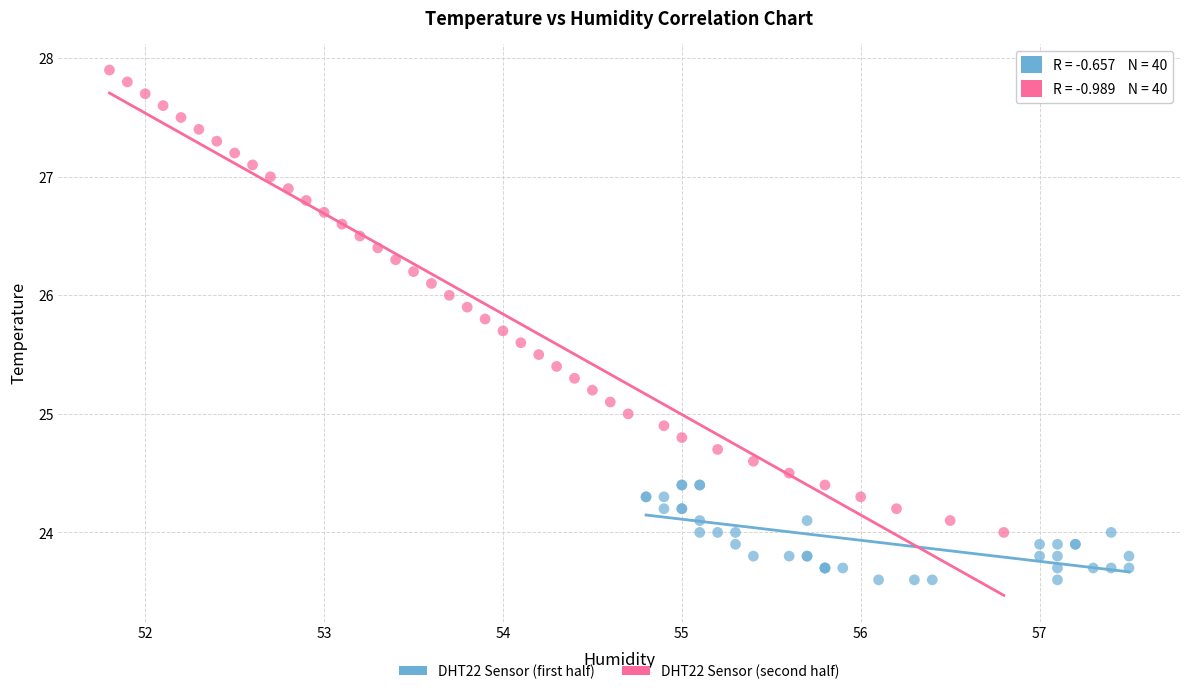

Which series reaches the maximum Y coordinate?

DHT22 Sensor (second half)